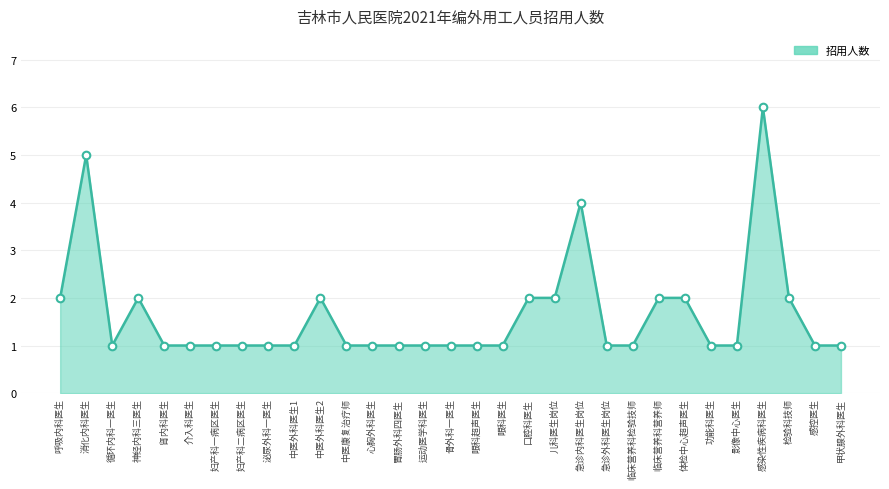

What is the ratio of the value at 甲状腺外科医生 to the value at 临床营养科检验技师?

1.0